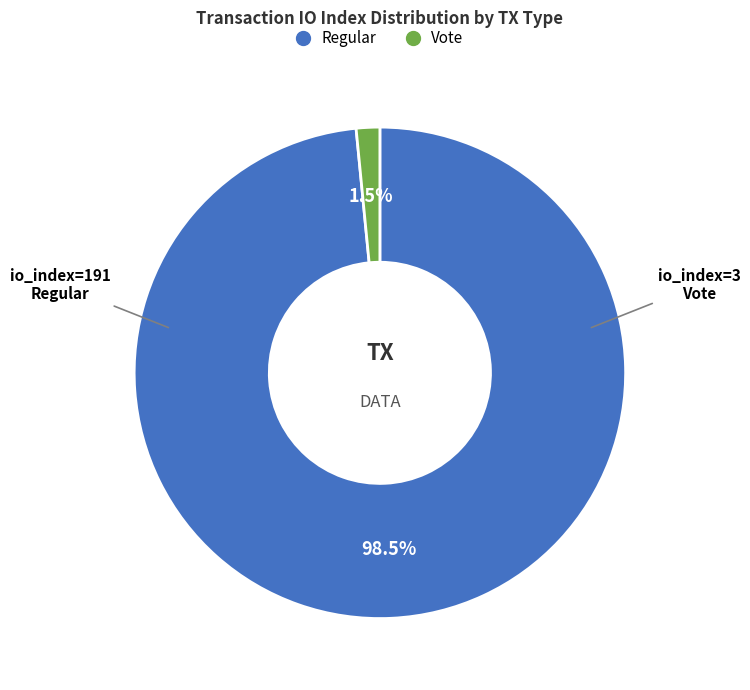

Is there a majority slice in this chart?

Yes